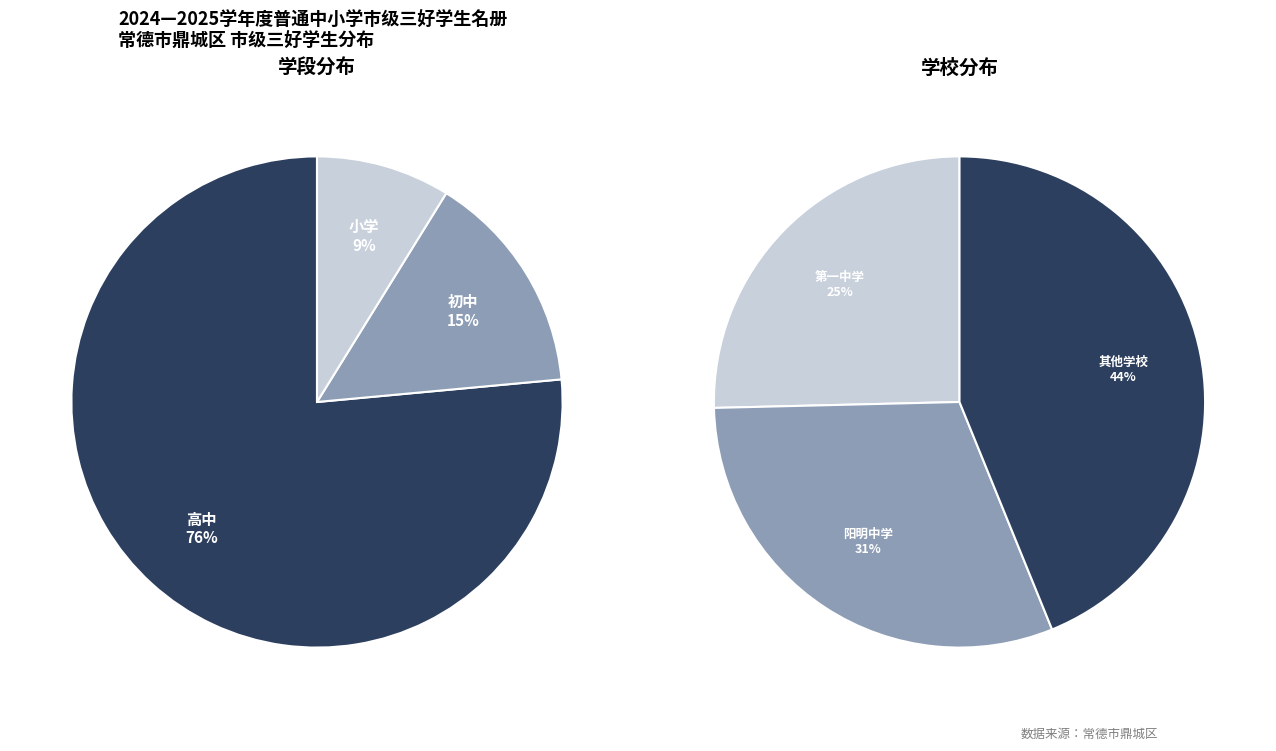

The 初中 slice represents 15% of the pie. True or false?

True